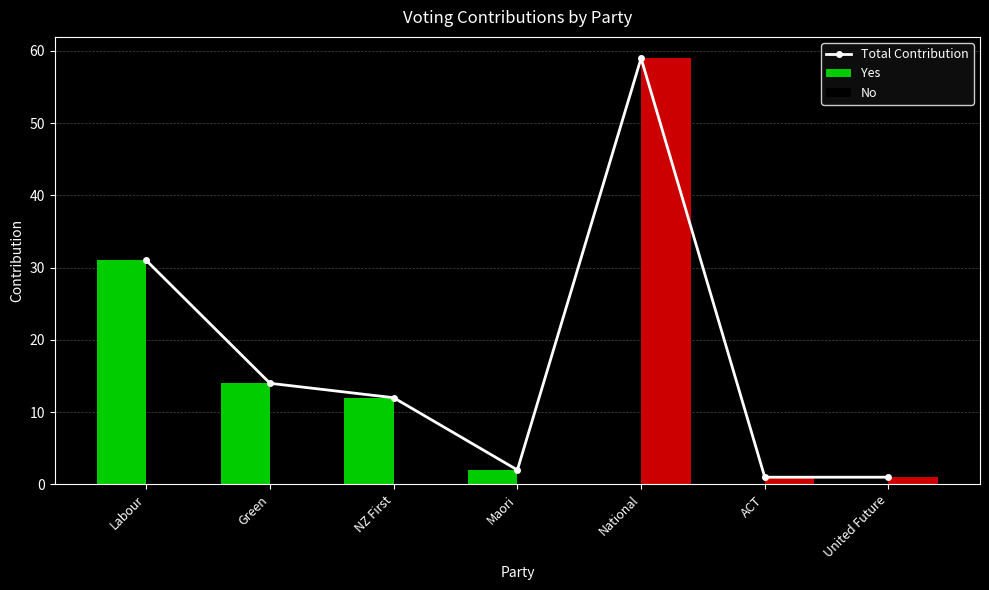

How many values in the Yes series are below 2?

3